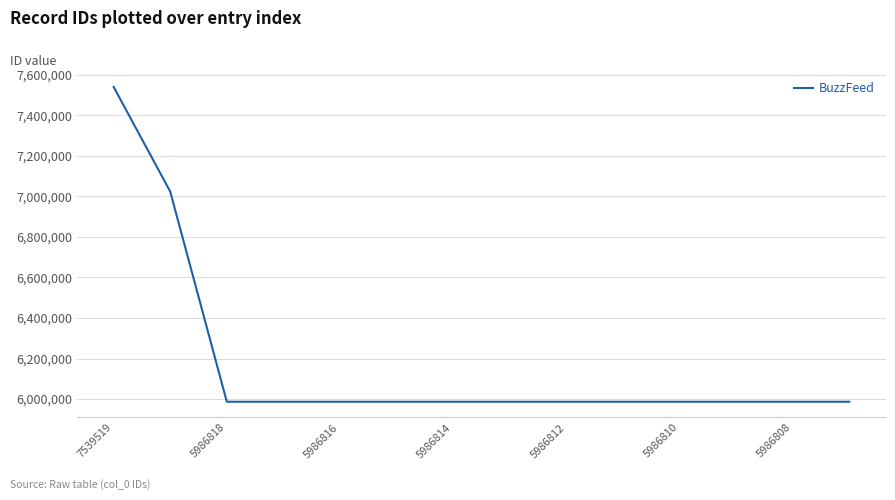

How many lines are shown in the chart?

1